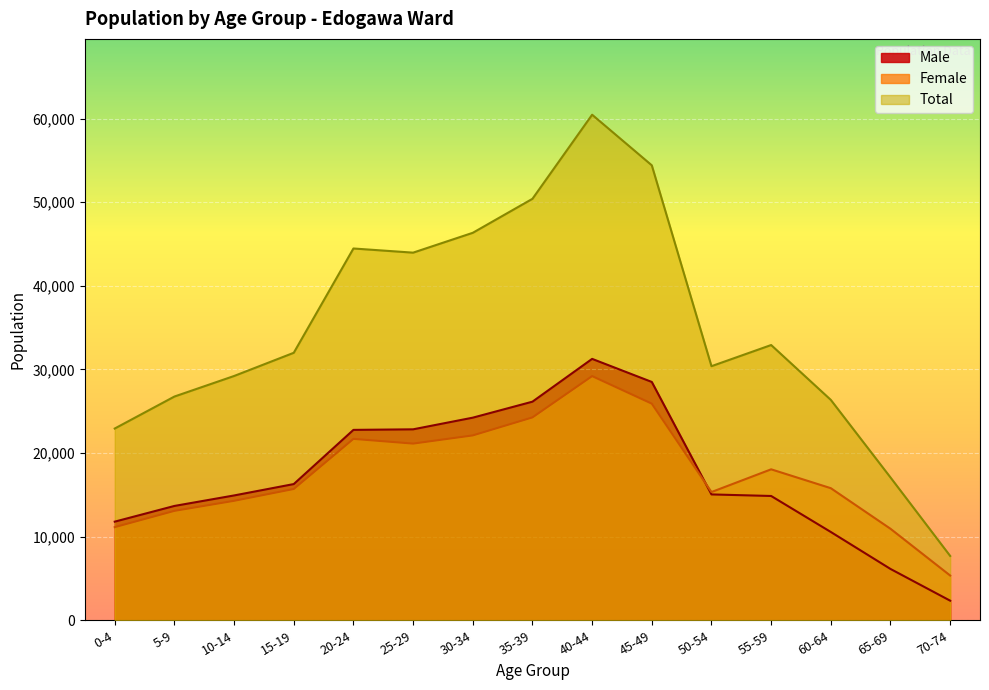

How many interior local peaks does the Male series have?

1